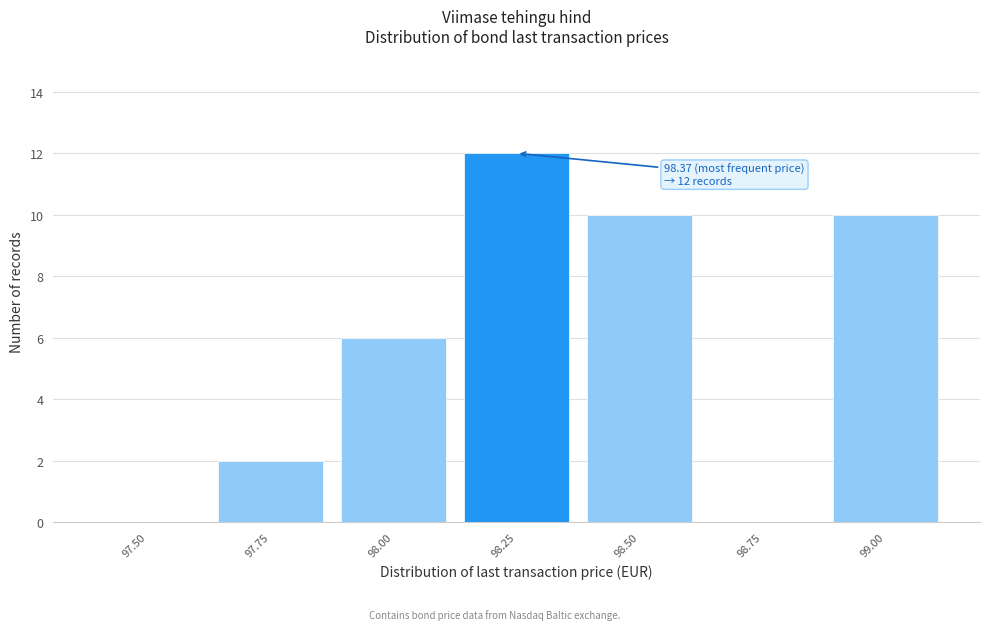

Reading left to right, extract all data points from this chart.

97.50=0	97.75=2	98.00=6	98.25=12	98.50=10	98.75=0	99.00=10